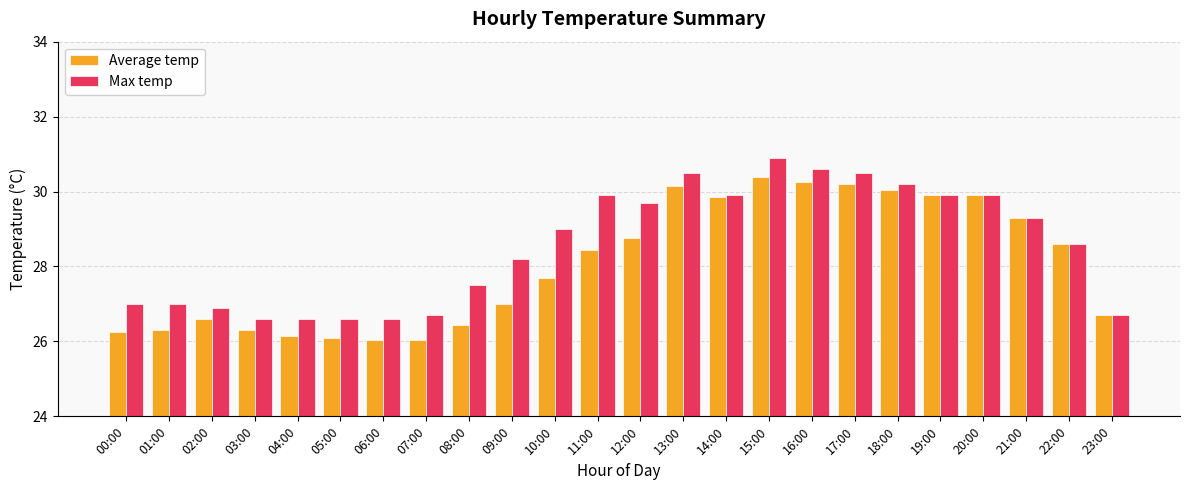

Is it true that Max temp equals 26.9 at 02:00?

True